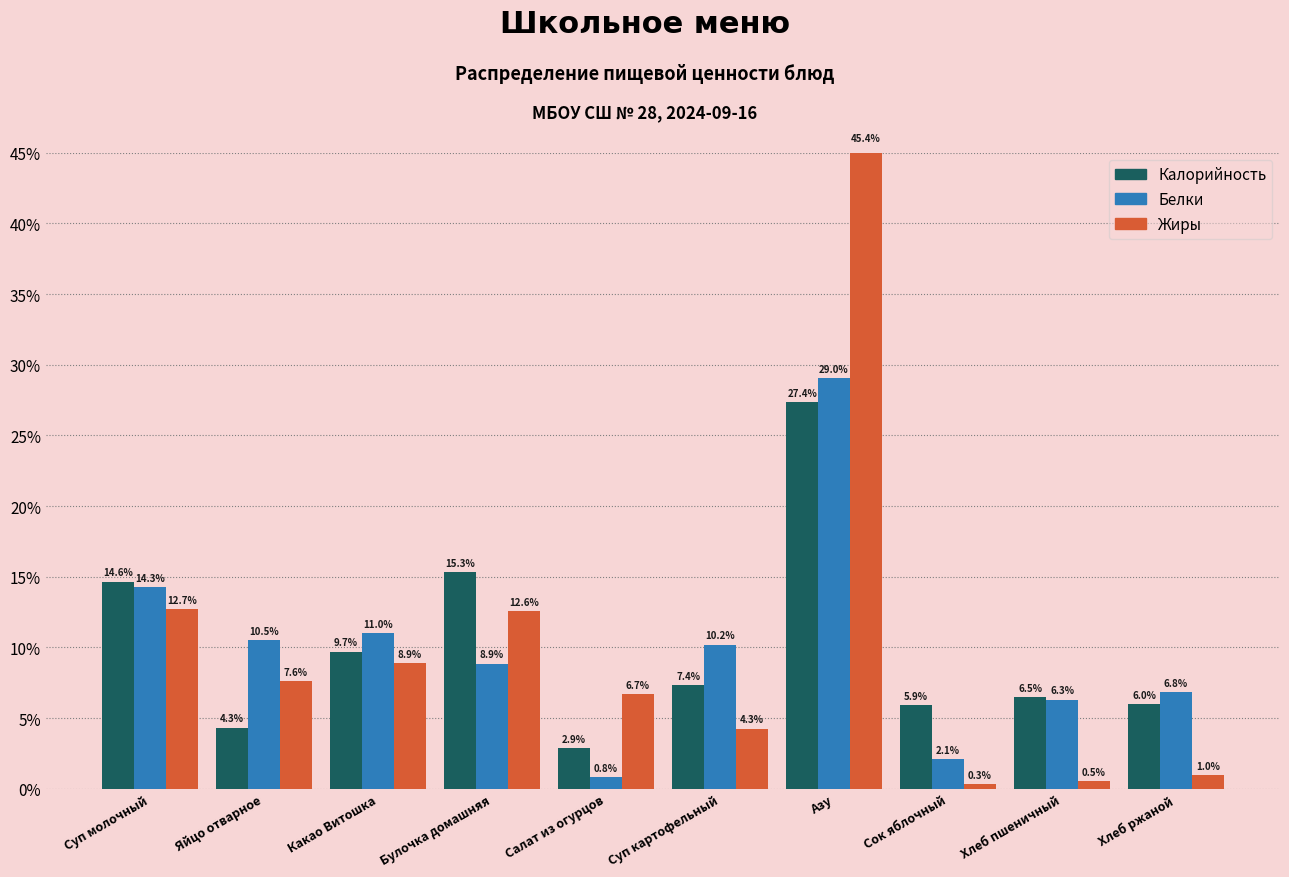

What is the lowest value of the Калорийность series?

2.9